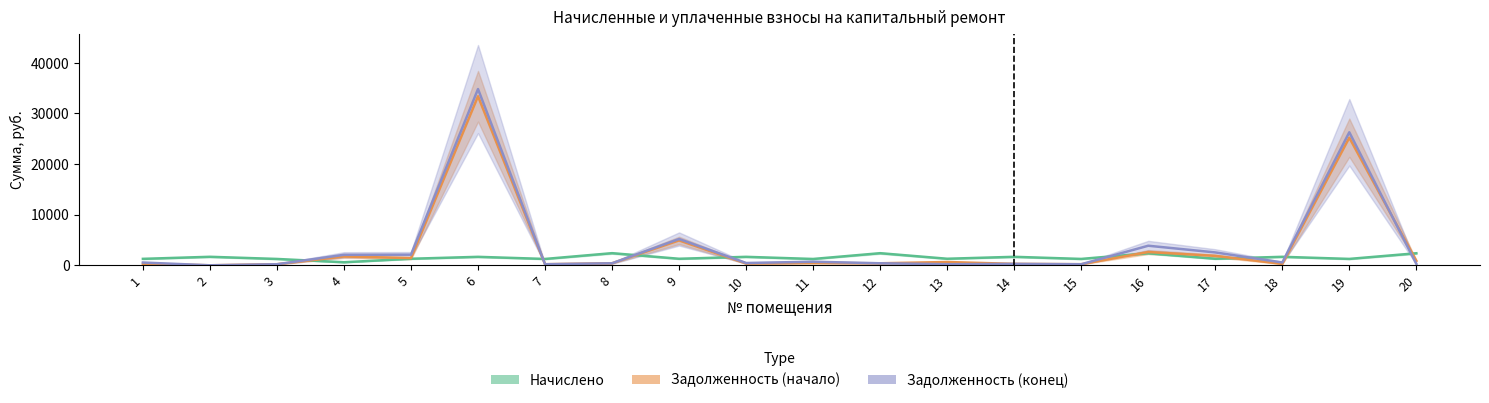

True or false: Начислено and Задолженность (начало) intersect in this chart.

True